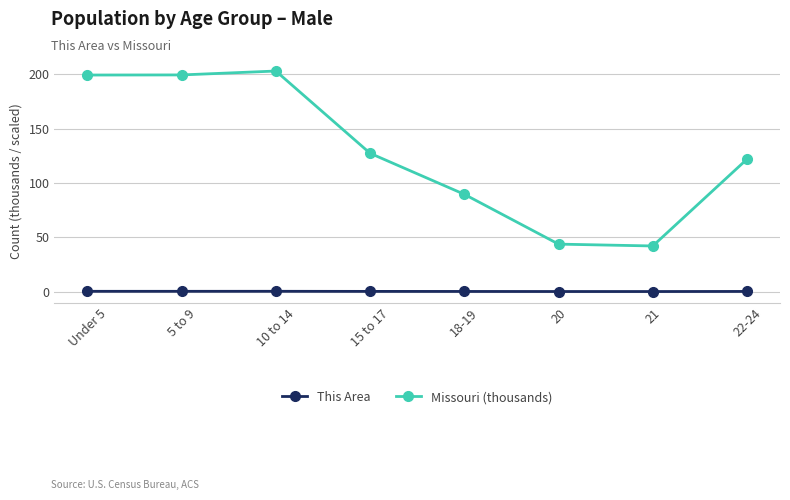

What is the difference between the maximum and second lowest values in the This Area series?

0.2